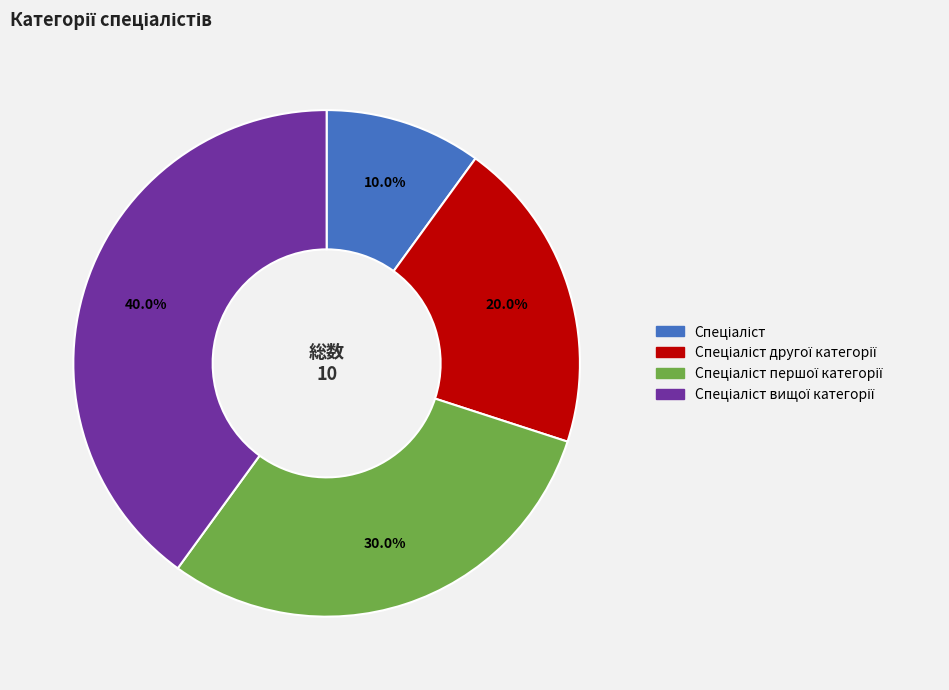

Is there any slice that represents more than half of the pie?

No